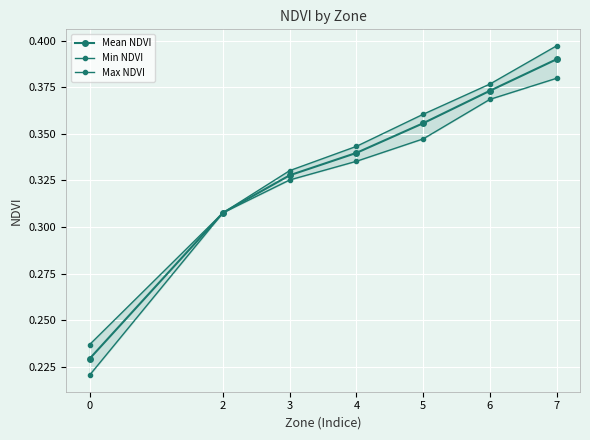

True or false: Min NDVI and Max NDVI intersect in this chart.

False